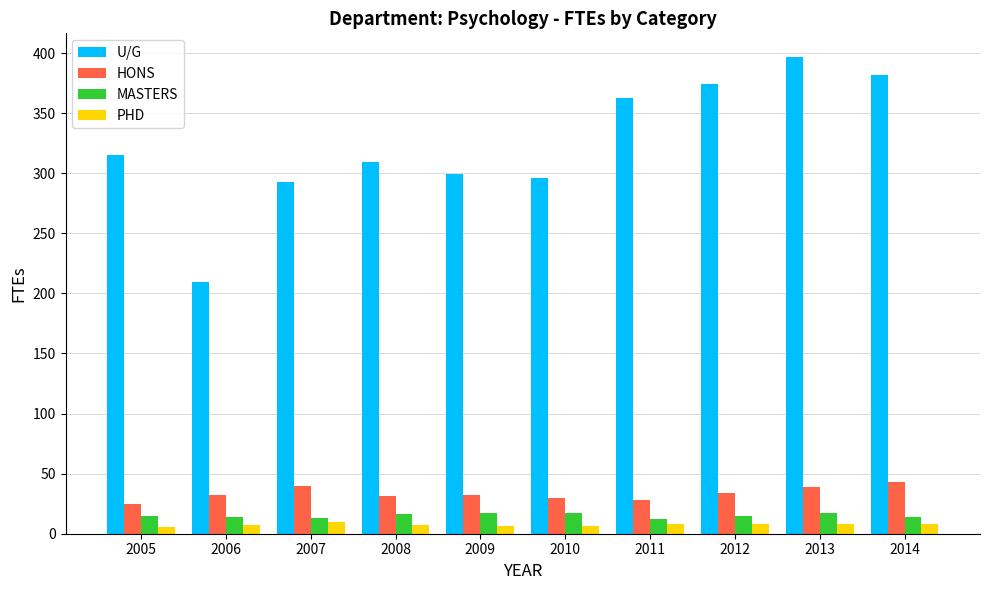

What is the value of the MASTERS bar at the 7th from the left?

12.2